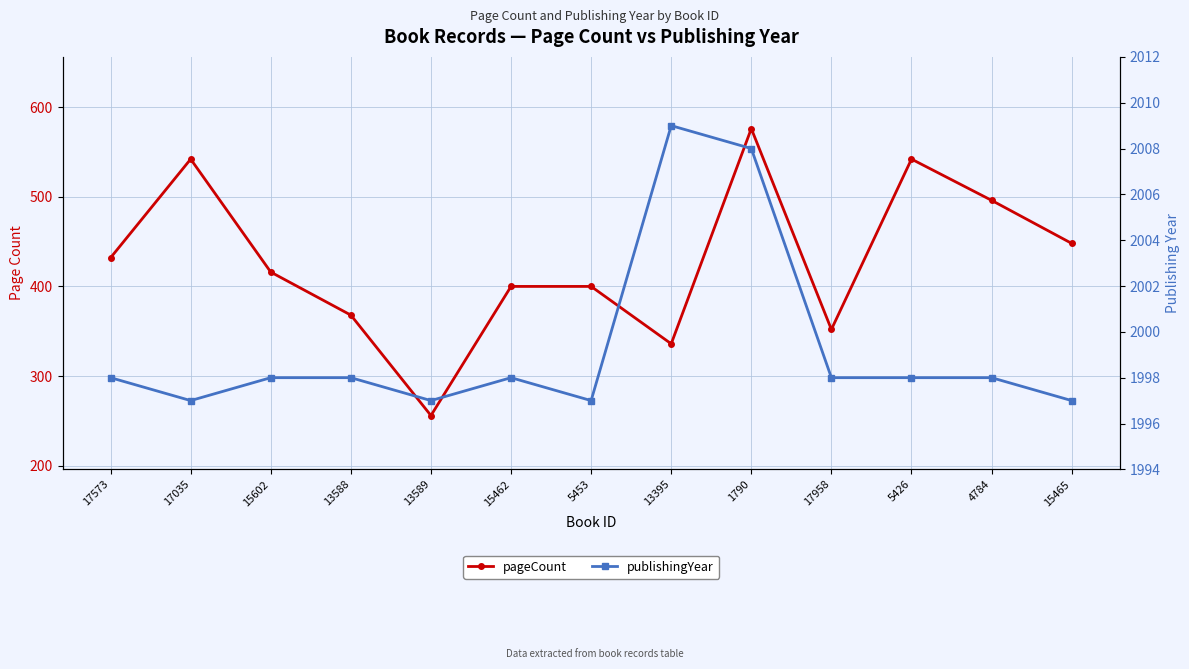

Rank the categories by publishingYear value from highest to lowest.

13395, 1790, 17573, 15602, 13588, 15462, 17958, 5426, 4784, 17035, 13589, 5453, 15465